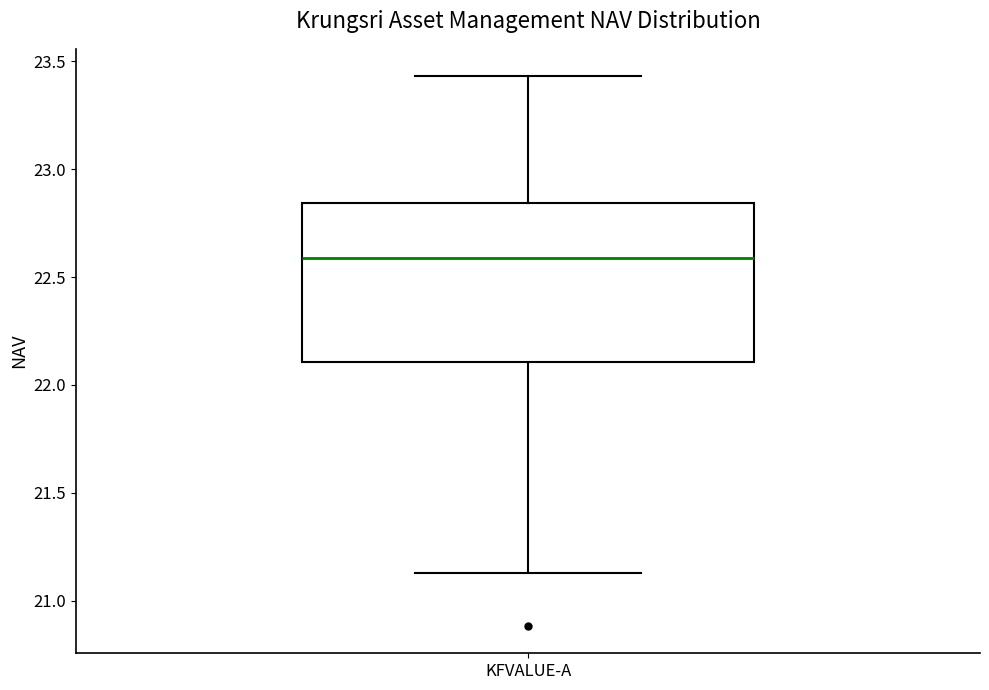

Where is the lower edge of the box for KFVALUE-A on the y-axis? The values are not printed on the chart, so give them approximately, as read against the axis.

22.10